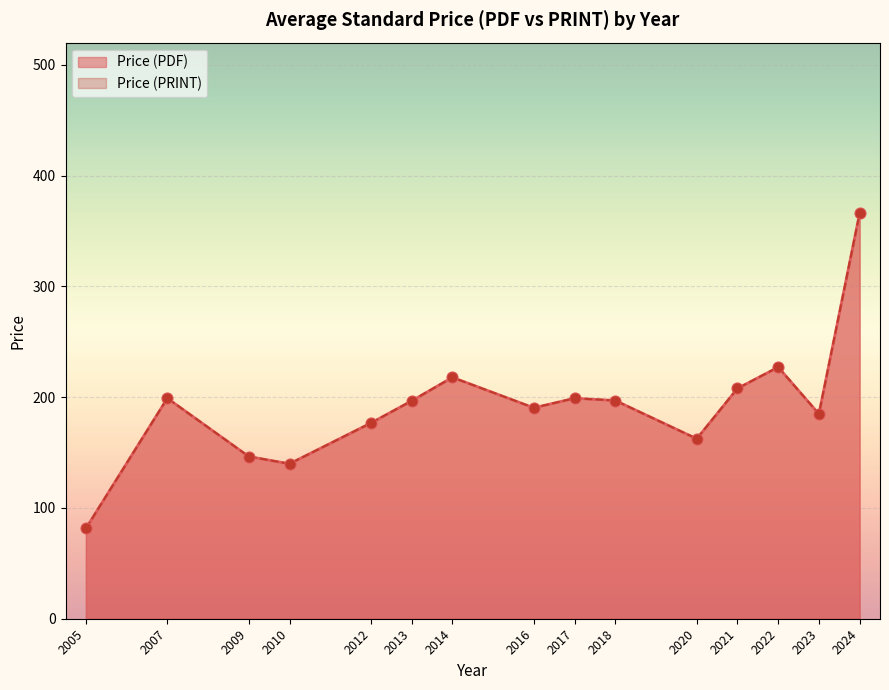

Which series contains the highest Y value?

Price (PDF)